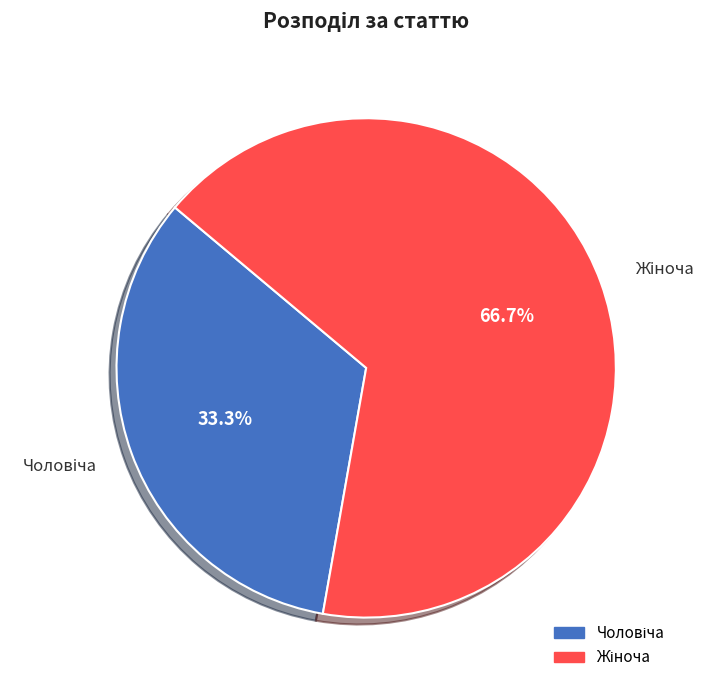

Is there any slice that represents more than half of the pie?

Yes